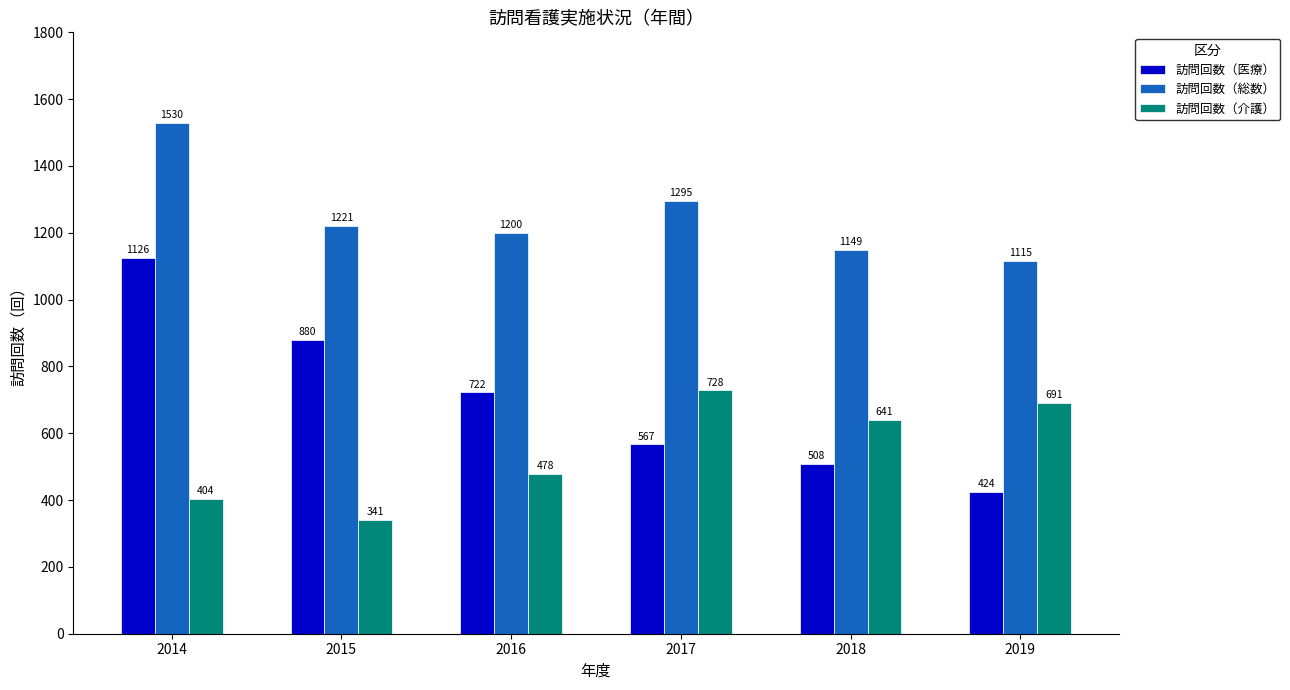

Reading right to left, list all the values displayed in this chart.

訪問回数（医療）: 424	508	567	722	880	1126
訪問回数（総数）: 1115	1149	1295	1200	1221	1530
訪問回数（介護）: 691	641	728	478	341	404